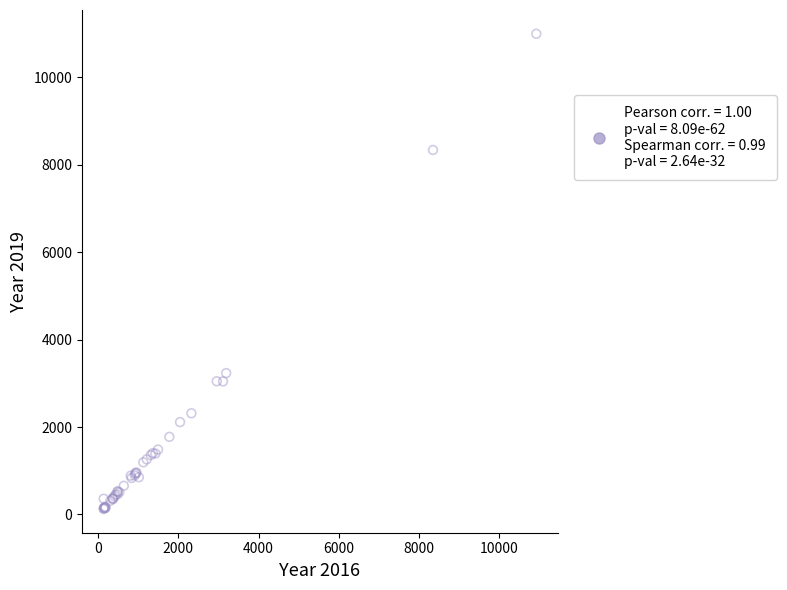

What Y value in the scatter plot is closest to 5559?

3233